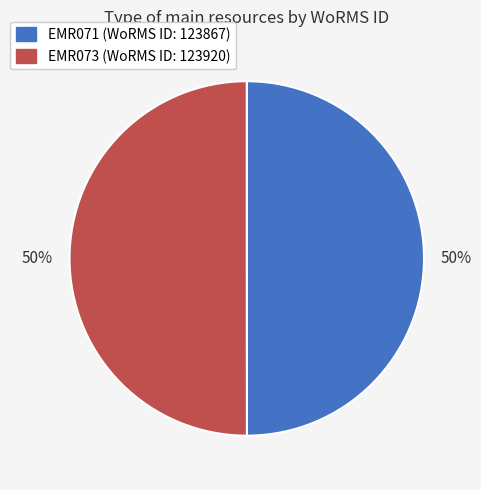

To the nearest percent, what percentage of the pie is EMR073?

50%